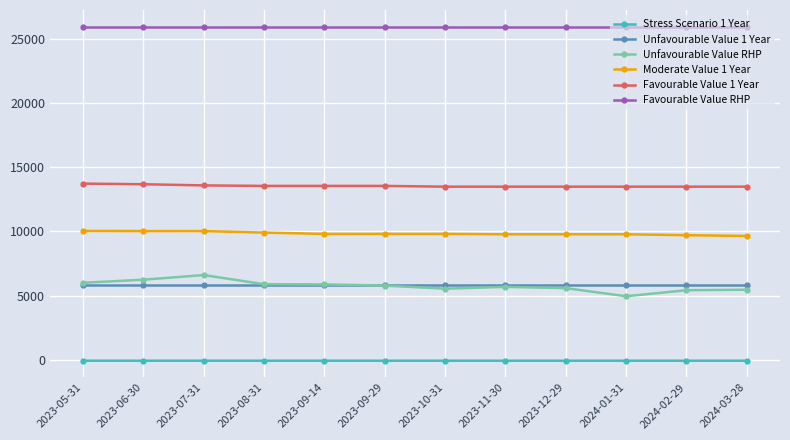

True or false: Stress Scenario 1 Year and Favourable Value RHP intersect in this chart.

False